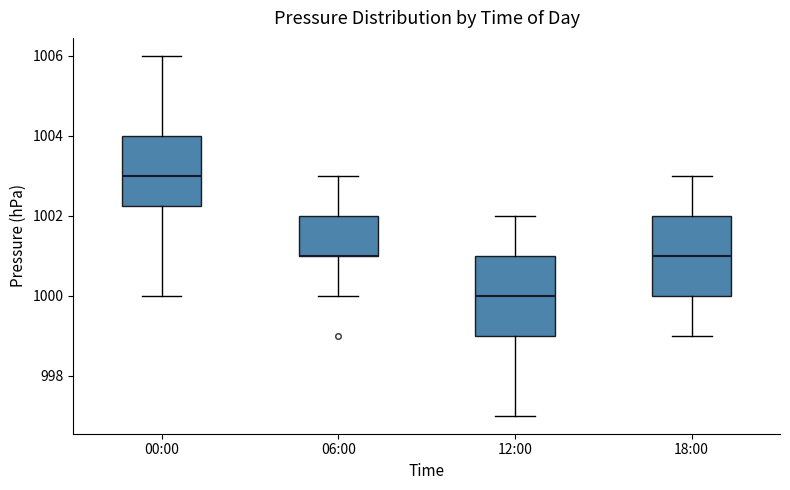

Where does the lower whisker of the box for 00:00 end on the y-axis? The values are not printed on the chart, so give them approximately, as read against the axis.

1000.0